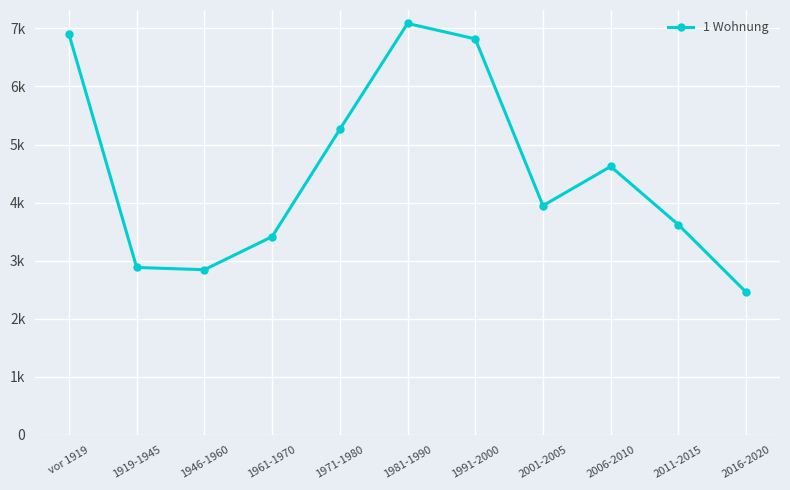

Reading left to right, transcribe all the data shown in this chart.

6900	2883	2844	3413	5261	7085	6819	3947	4622	3618	2457